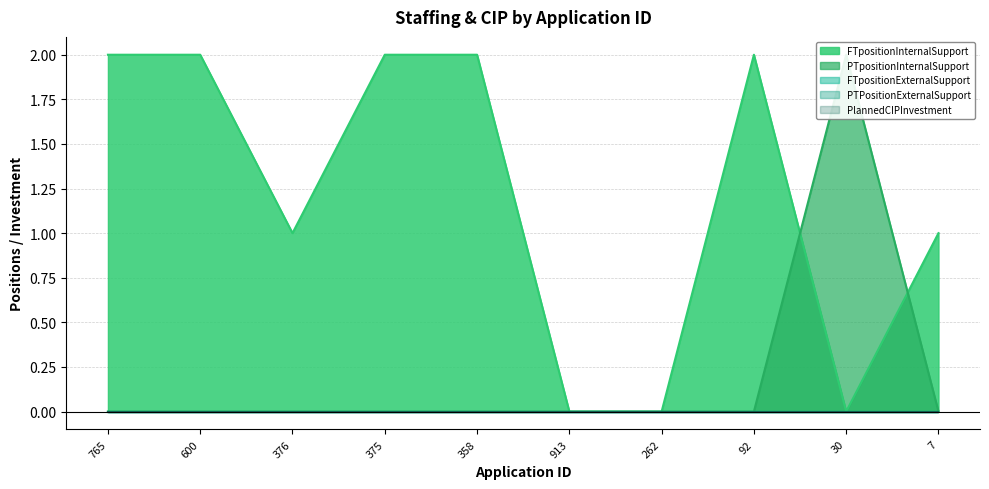

True or false: FTpositionInternalSupport and FTpositionExternalSupport intersect in this chart.

False